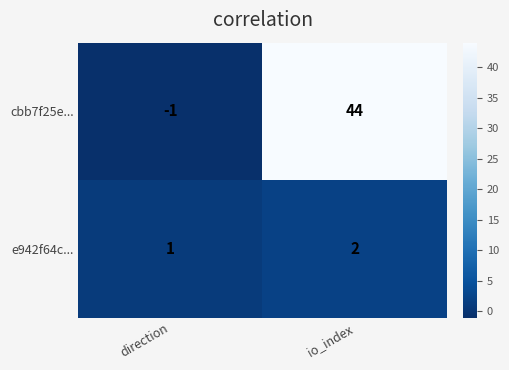

How many values in the e942f64c... series are below 2?

1